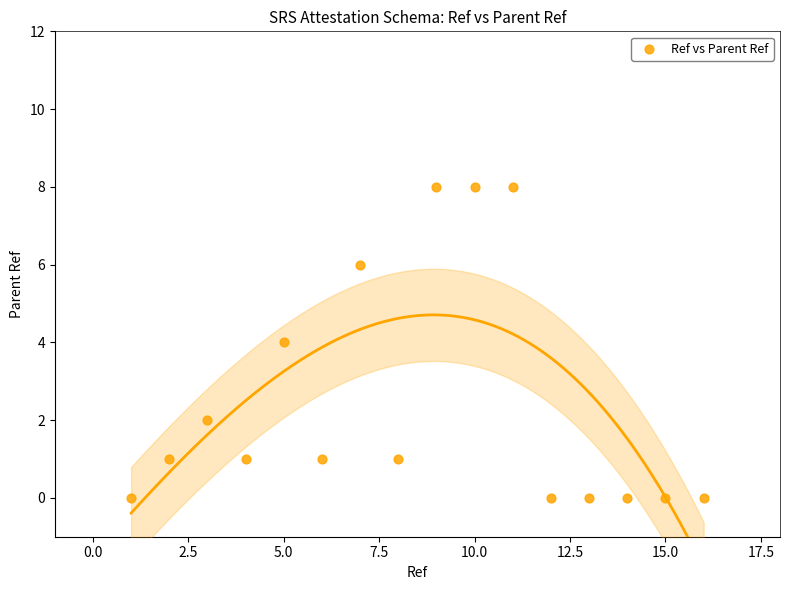

What is the range of X values (max minus min)?

15